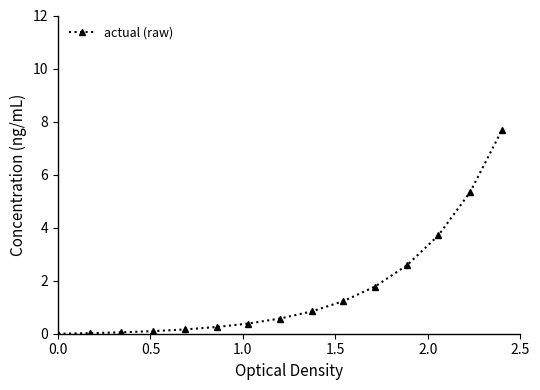

True or false: there are more than 2 points higher than both neighbors.

False